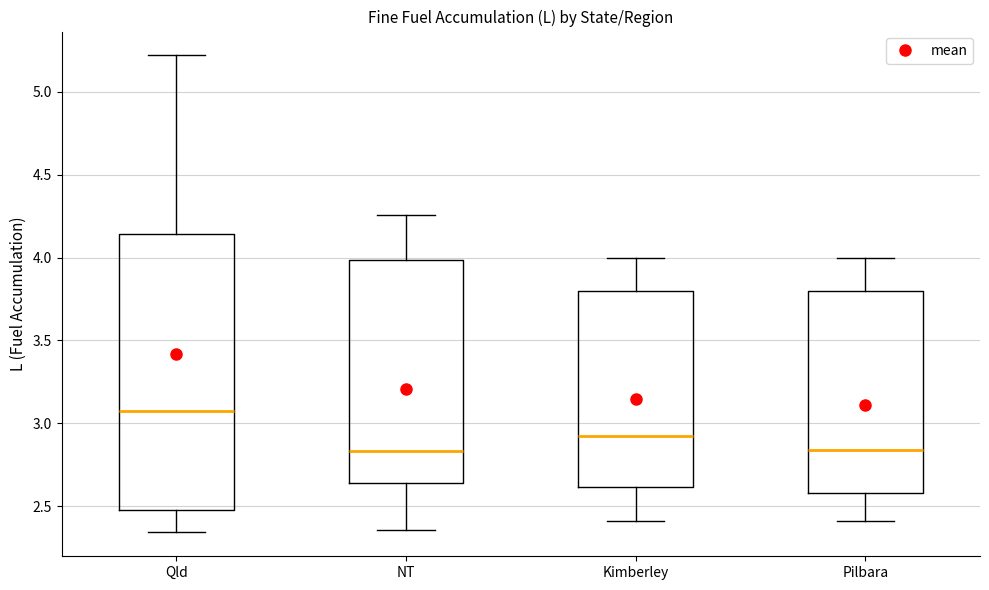

Which box's median line is the highest?

Qld